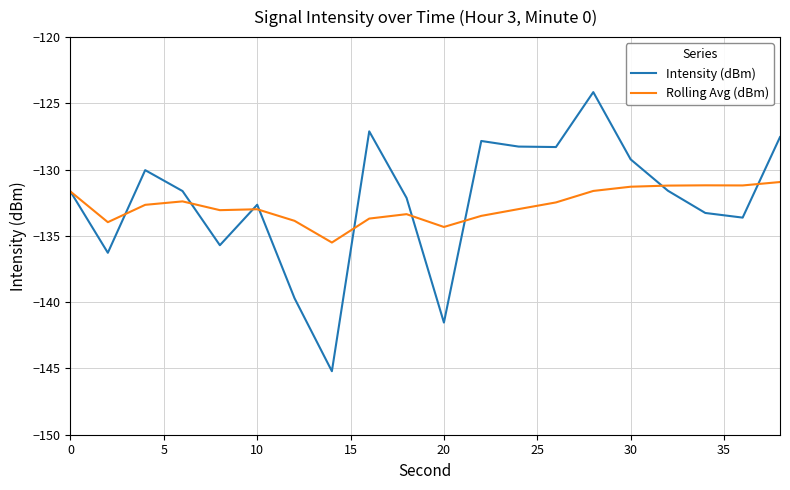

Rank the series by their maximum value, from highest to lowest.

Intensity (dBm), Rolling Avg (dBm)